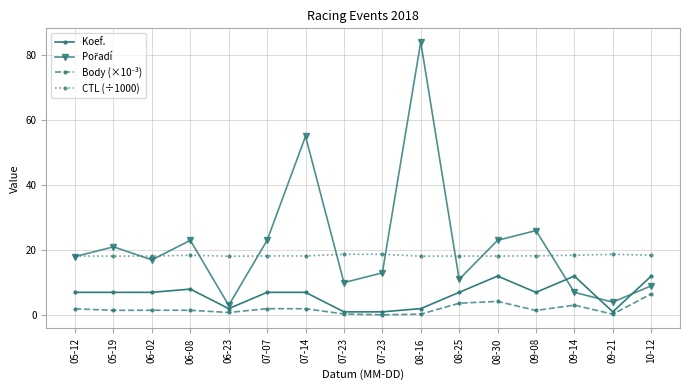

List the series in order of their peak value, highest first.

Pořadí, CTL (÷1000), Koef., Body (×10⁻³)